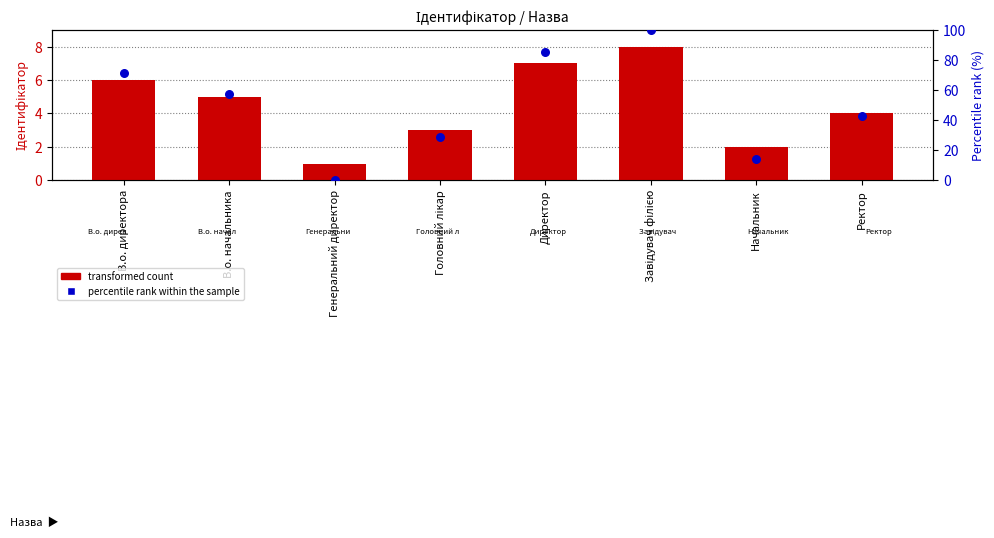

Which series contains the lowest Y value?

percentile rank within the sample